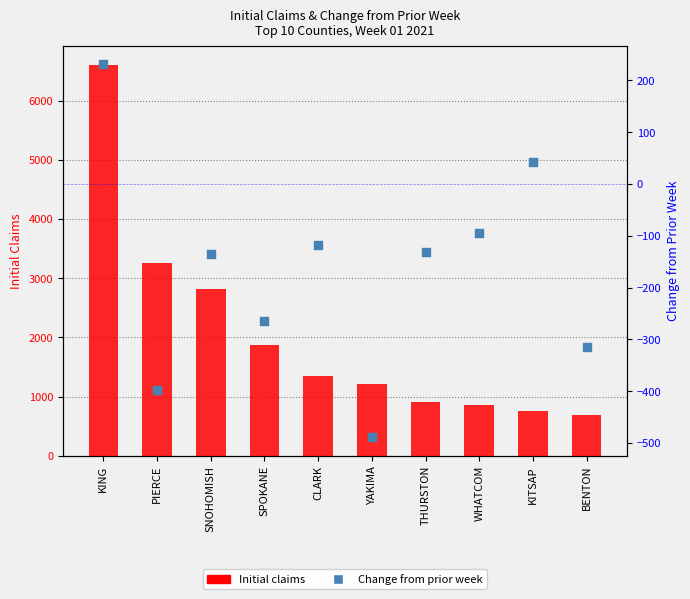

Which series reaches the maximum Y coordinate?

Initial claims